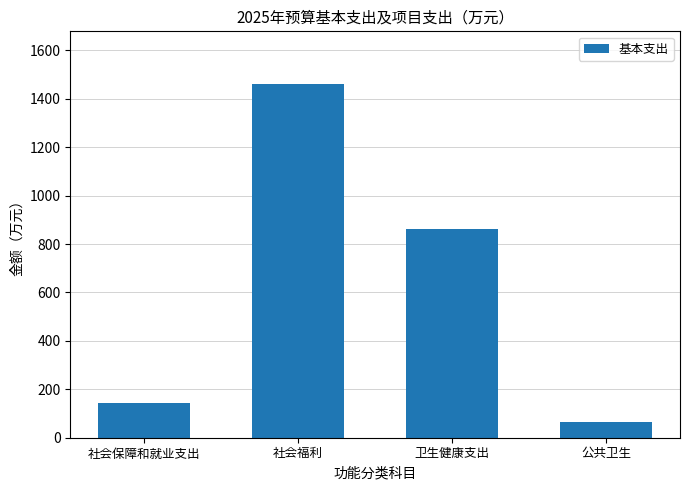

List the labels in order of value, smallest first.

公共卫生, 社会保障和就业支出, 卫生健康支出, 社会福利